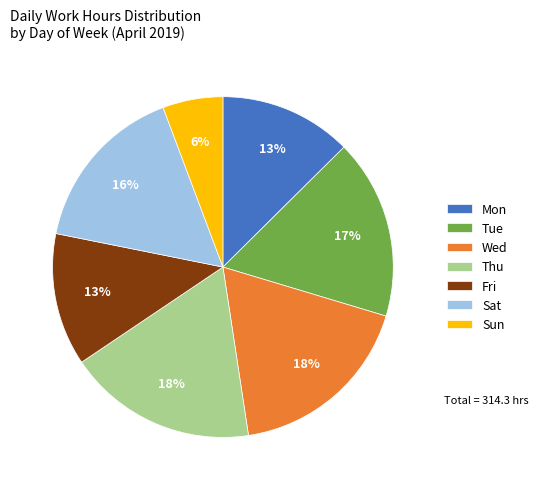

Do Tue and Sat together represent more than half of the pie?

No